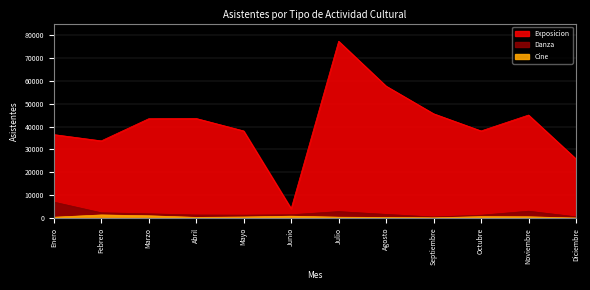

Which series has the largest range (max minus min)?

Exposicion